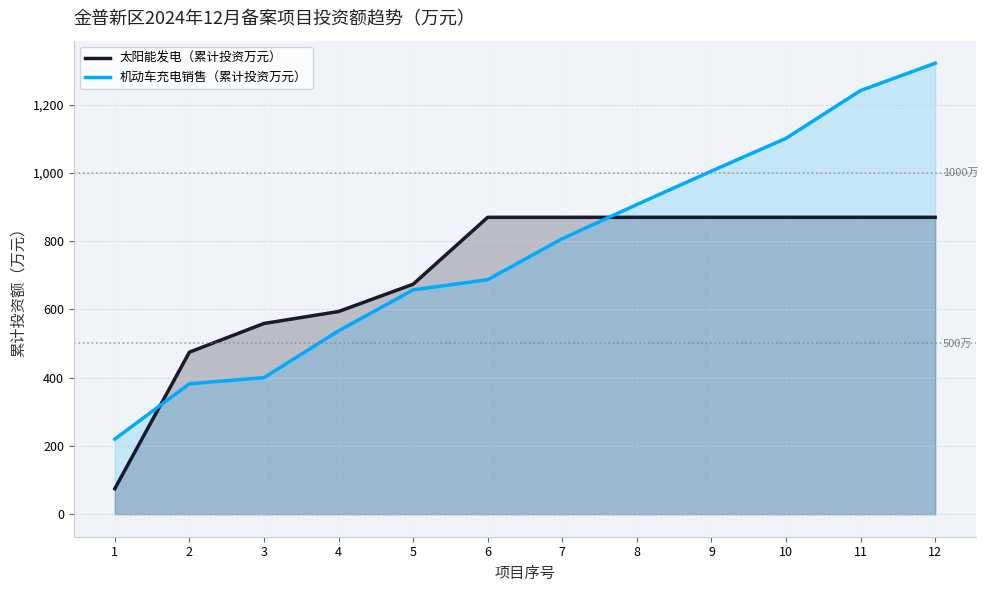

Rank the series at 10 from highest to lowest value.

机动车充电销售（累计投资万元）, 太阳能发电（累计投资万元）